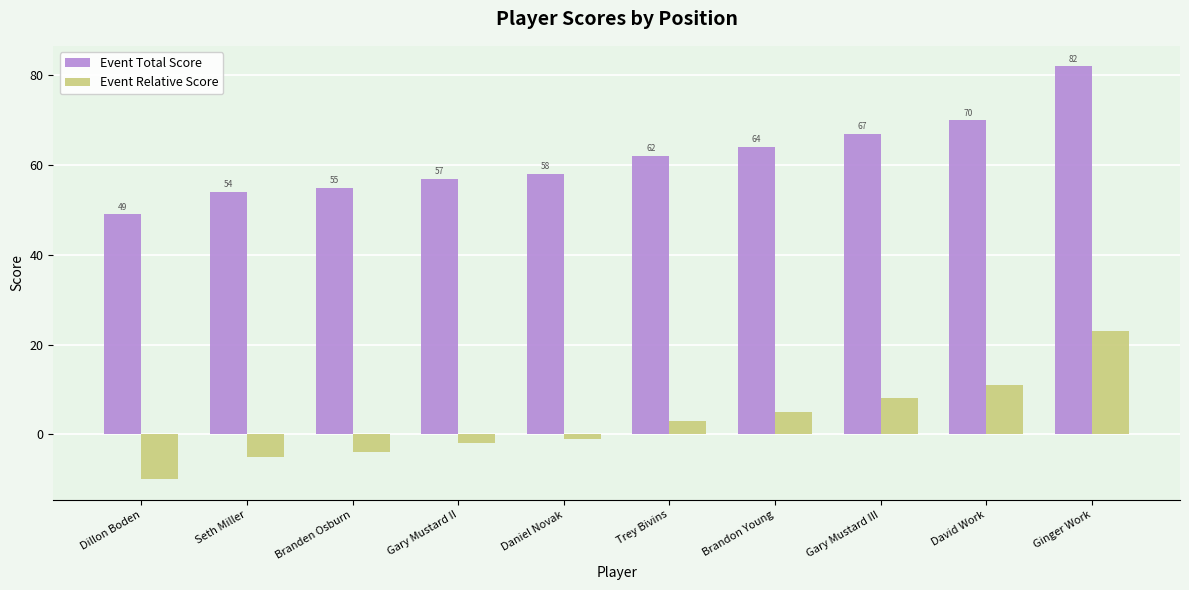

What is the sum of all Event Relative Score values?

28